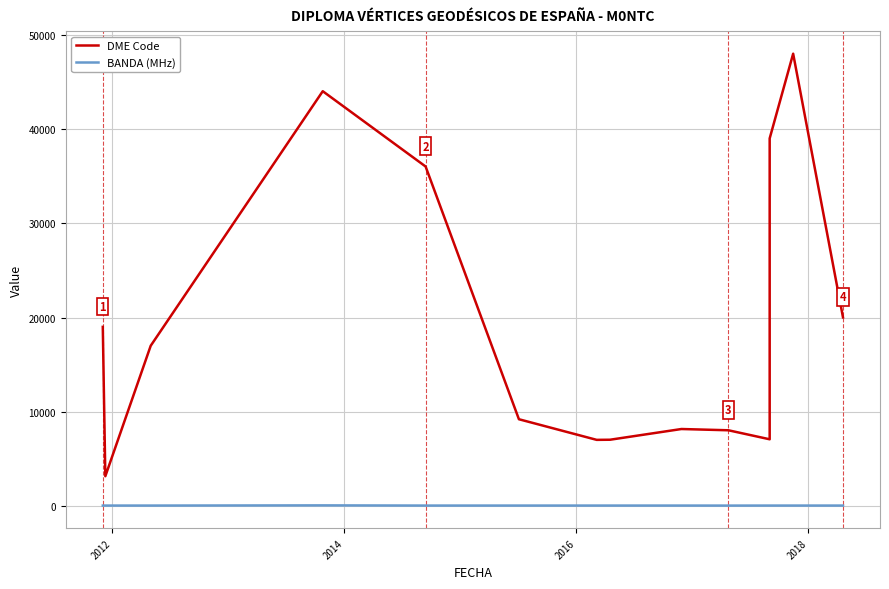

What are all the series names shown in the legend?

DME Code, BANDA (MHz)